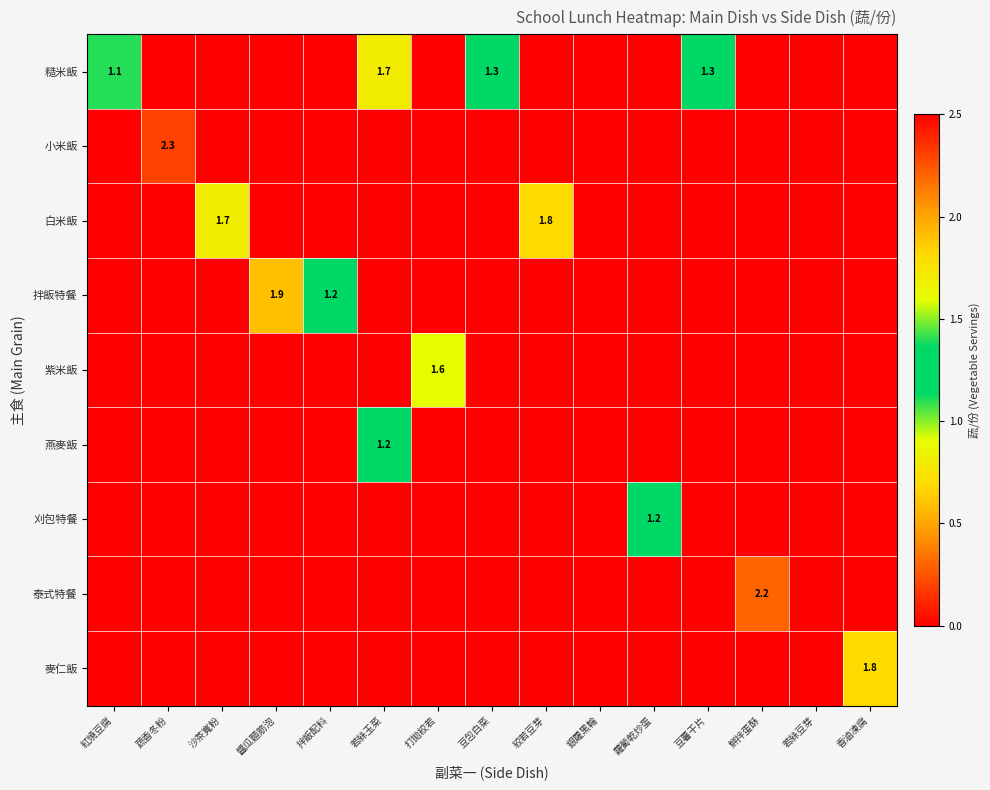

The value of 燕麥飯 at 蔬香冬粉 is -0.7. True or false?

False